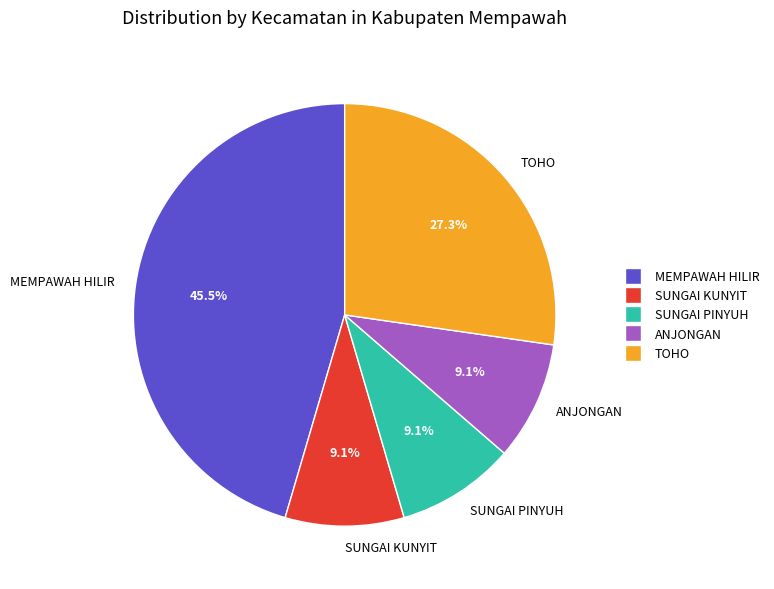

Is it true that TOHO is 42% of the pie?

False